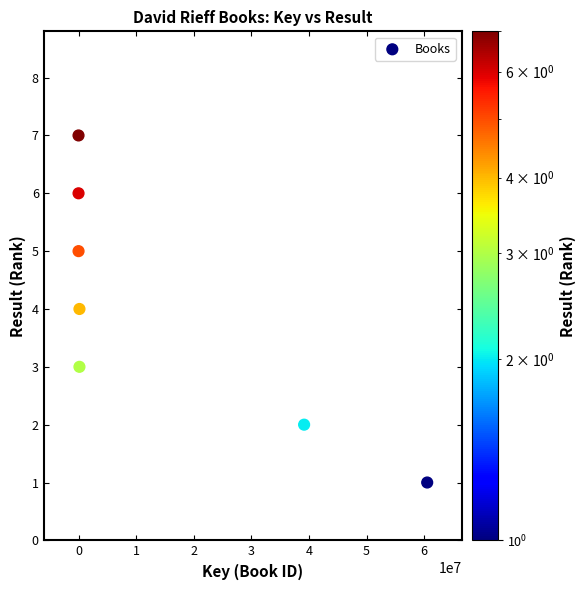

What is the range of Y values (max minus min)?

6